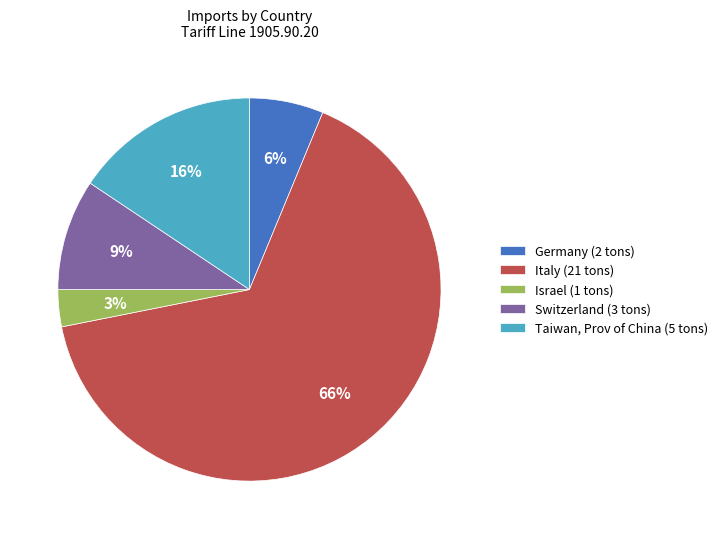

How many slices are in this pie chart?

5